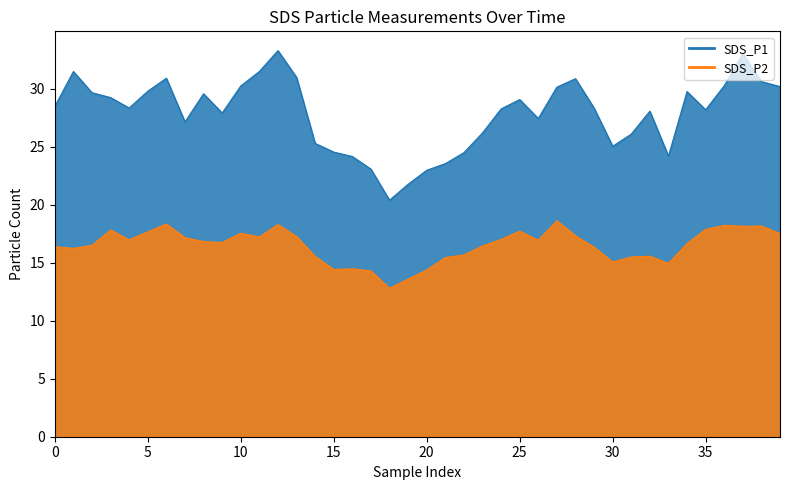

What is the average value of the SDS_P2 series?

16.5